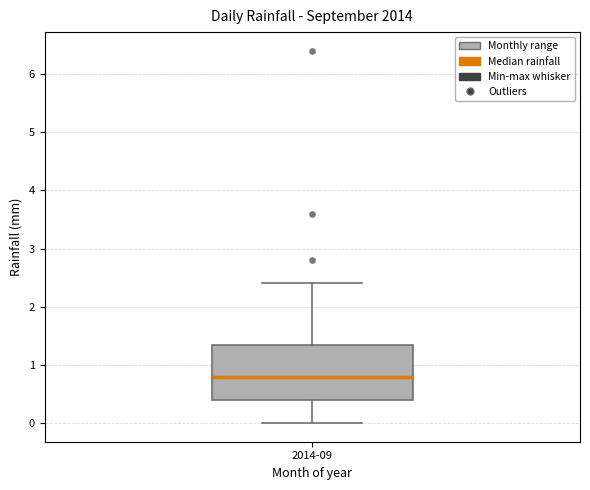

Where does the lower whisker of the box for 2014-09 end on the y-axis? The values are not printed on the chart, so give them approximately, as read against the axis.

0.0